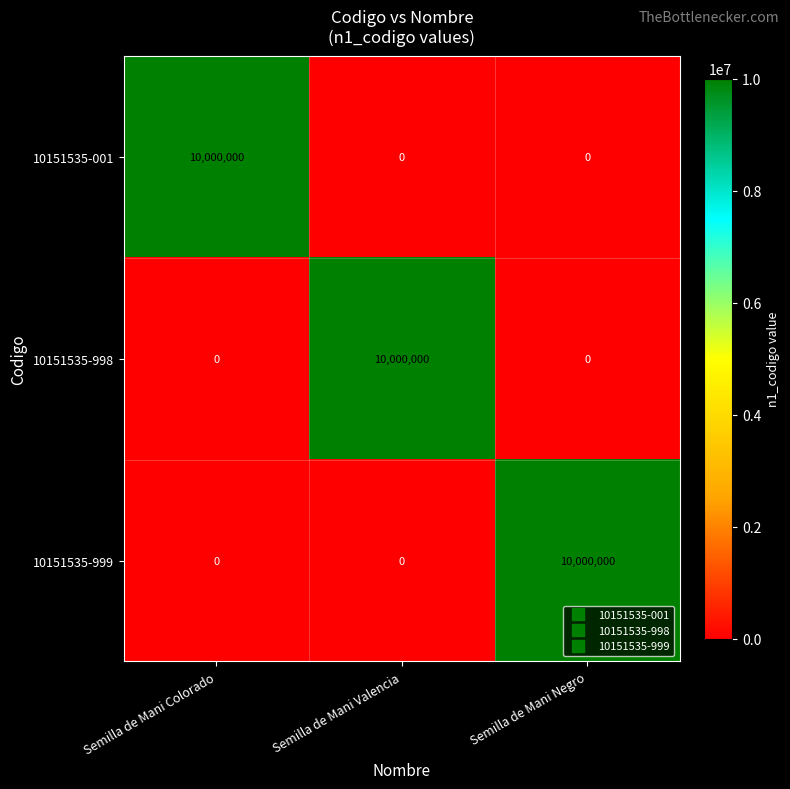

True or false: 10151535-998 has a value of 5837333 at Semilla de Mani Colorado.

False